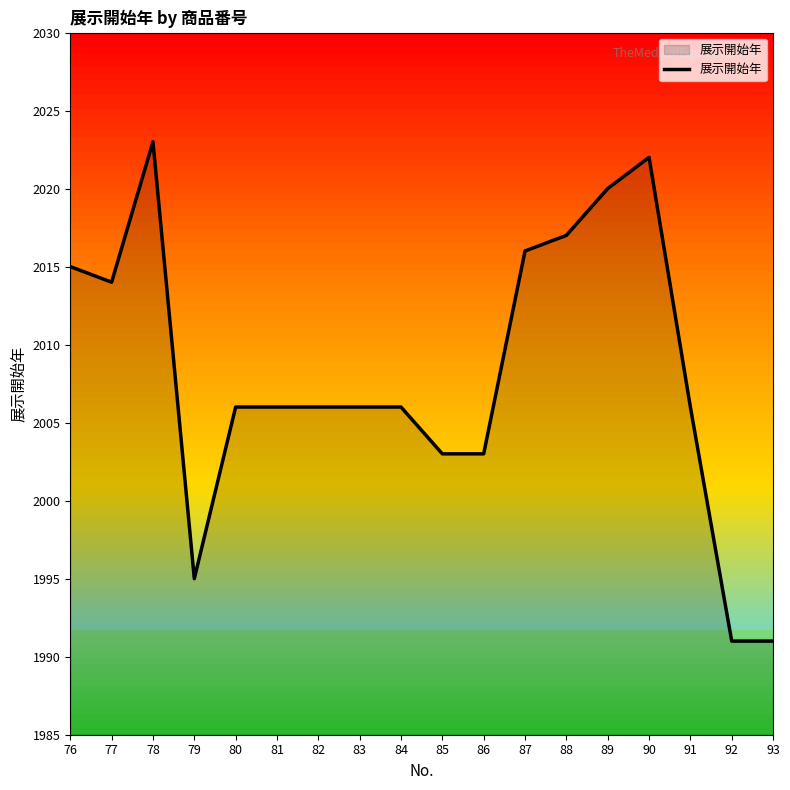

Is it true that the value at 83 is 2006?

True